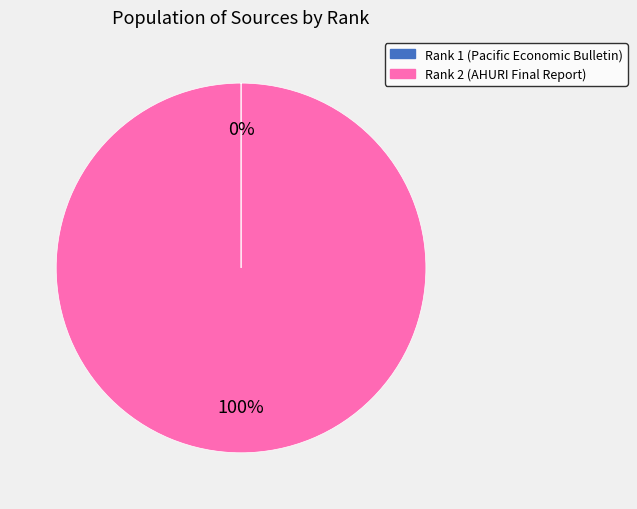

Is there a majority slice in this chart?

Yes